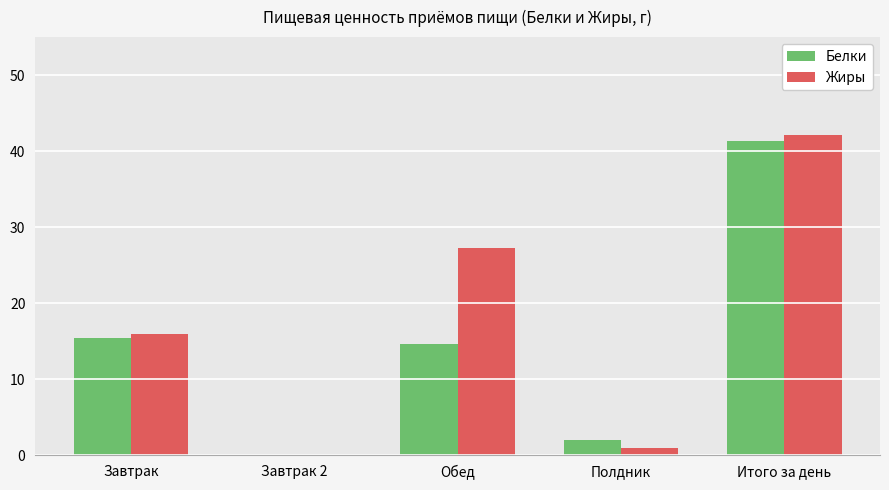

What is the sum of the Белки values at Обед and Завтрак?

30.1